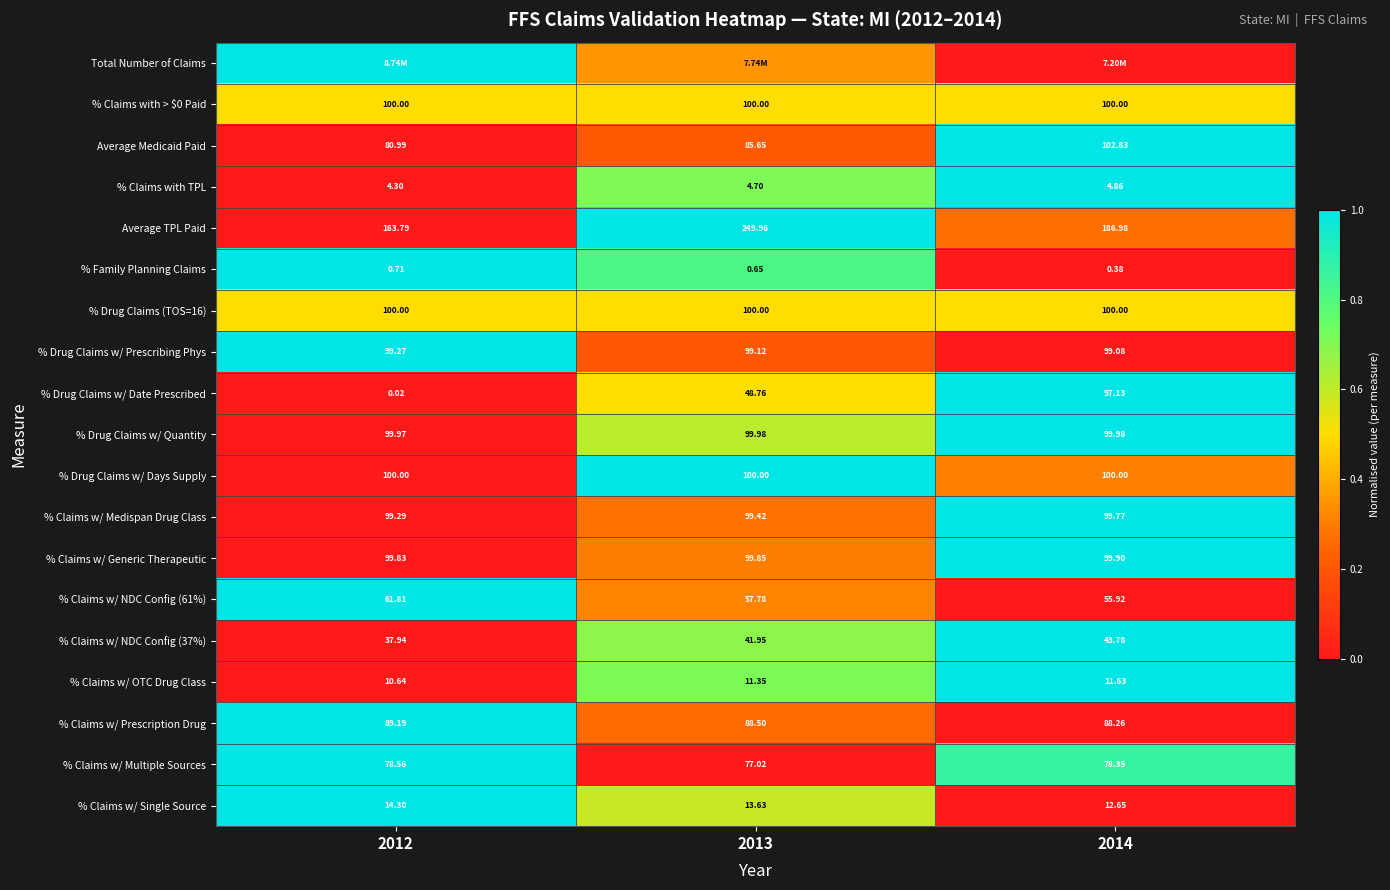

Is the value of % Claims with > $0 Paid at 2013 greater than the value of % Claims w/ OTC Drug Class at 2012?

Yes